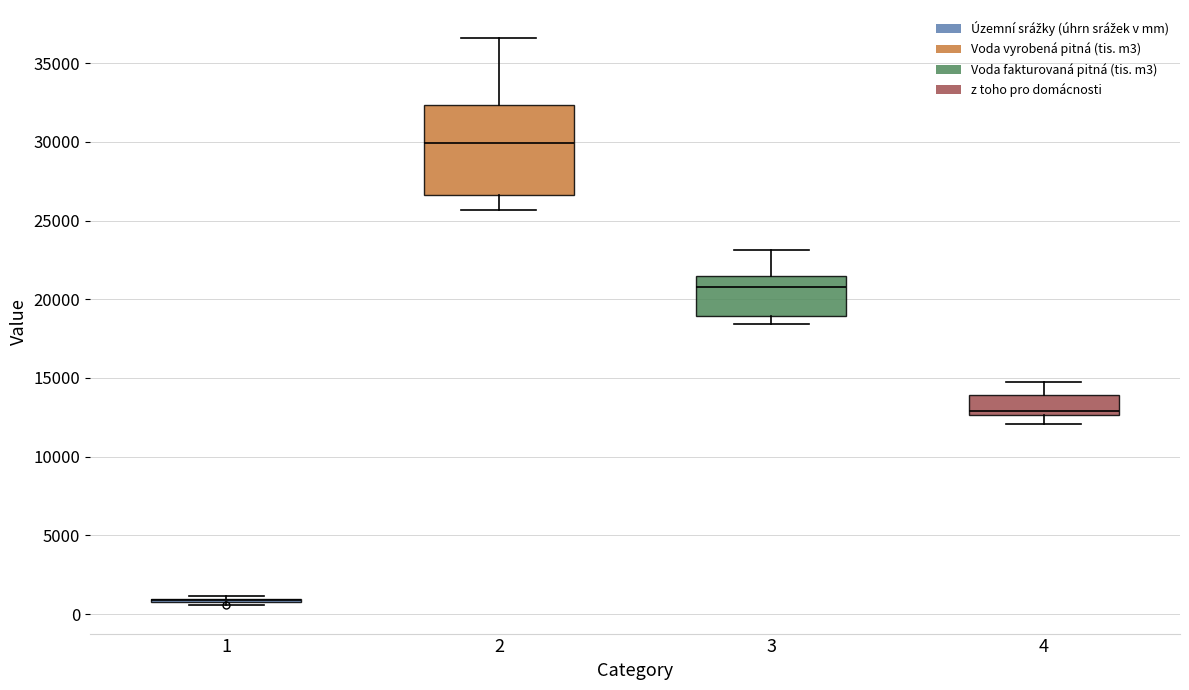

Reading left to right, read every box against the y-axis: the position of its median line, the range the box covers, and the ends of its whiskers. The values are not printed on the chart, so give them approximately, as read against the axis.

1: box collapsed to a line at 1000, whiskers 500 to 1000
2: median 30000, box 26500 to 32500, whiskers 25500 to 36500
3: median 21000, box 19000 to 21500, whiskers 18500 to 23000
4: median 13000, box 12500 to 14000, whiskers 12000 to 15000